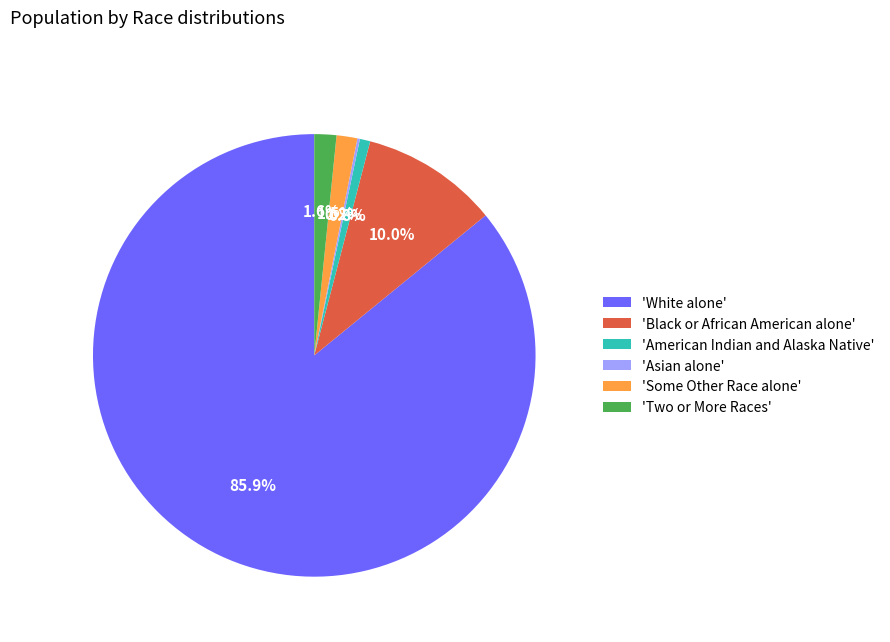

Do 'Black or African American alone' and 'Two or More Races' together represent more than half of the pie?

No